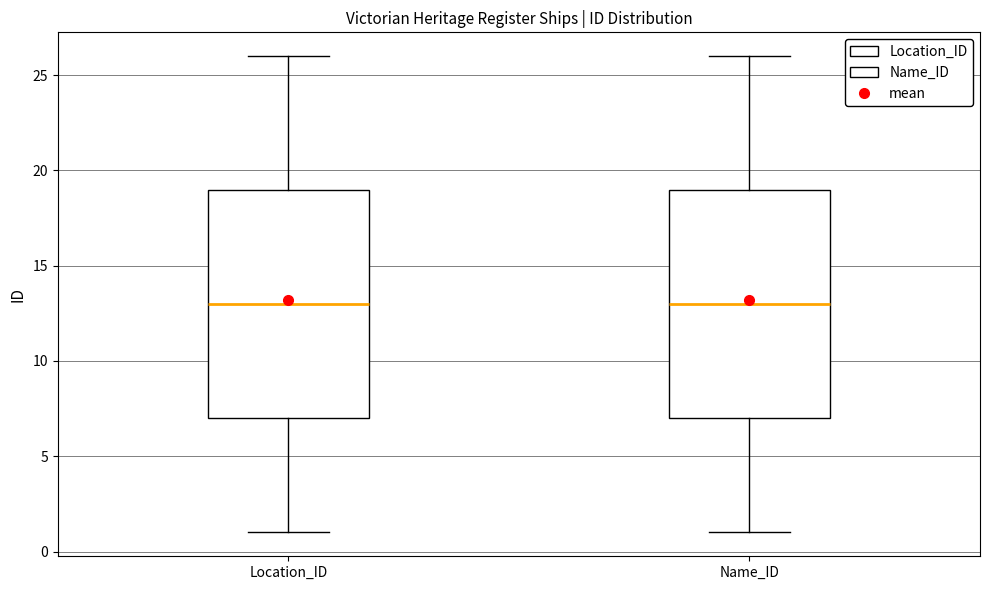

Where does the median line of the box for Name_ID sit on the y-axis? The values are not printed on the chart, so give them approximately, as read against the axis.

13